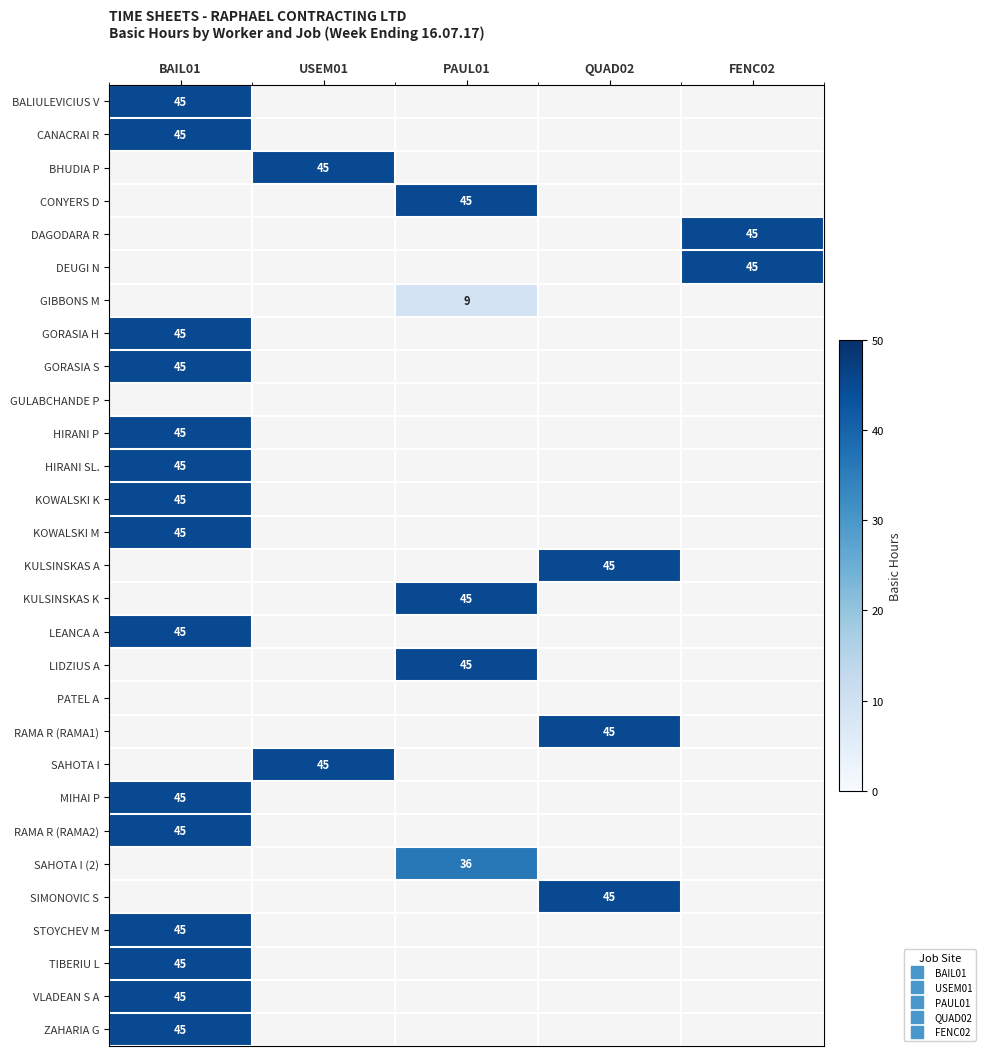

At which label is STOYCHEV M closest to 45?

BAIL01